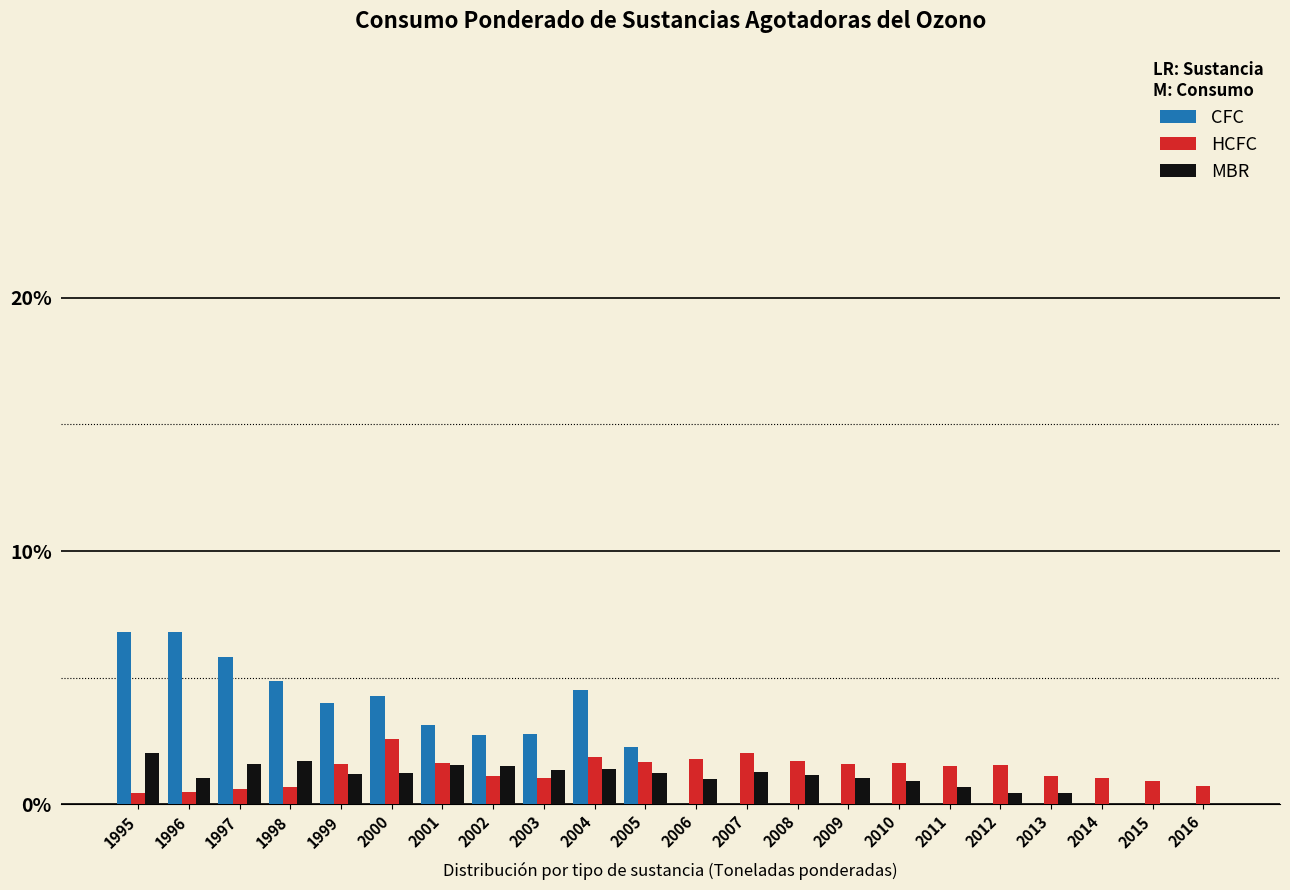

What is the sum of the HCFC values at 2016 and 2011?

2.2